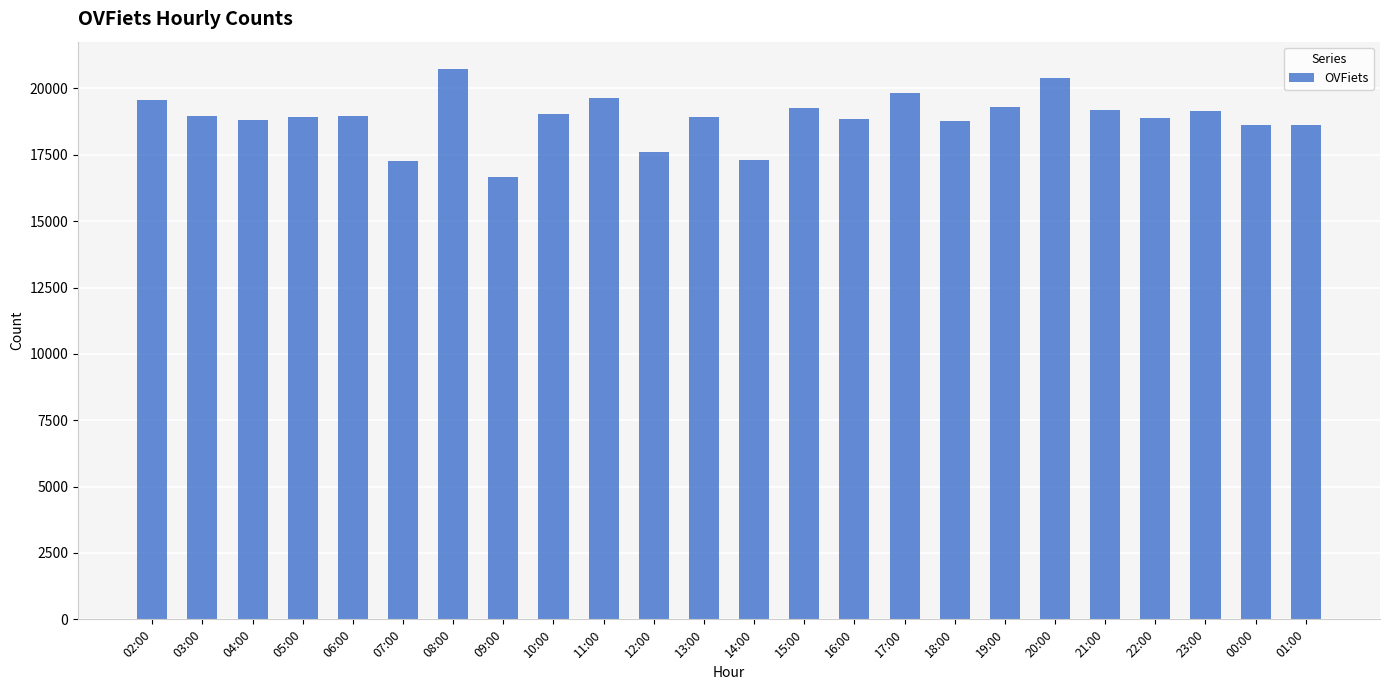

What value does the data have at 04:00, to the nearest 50?

18800